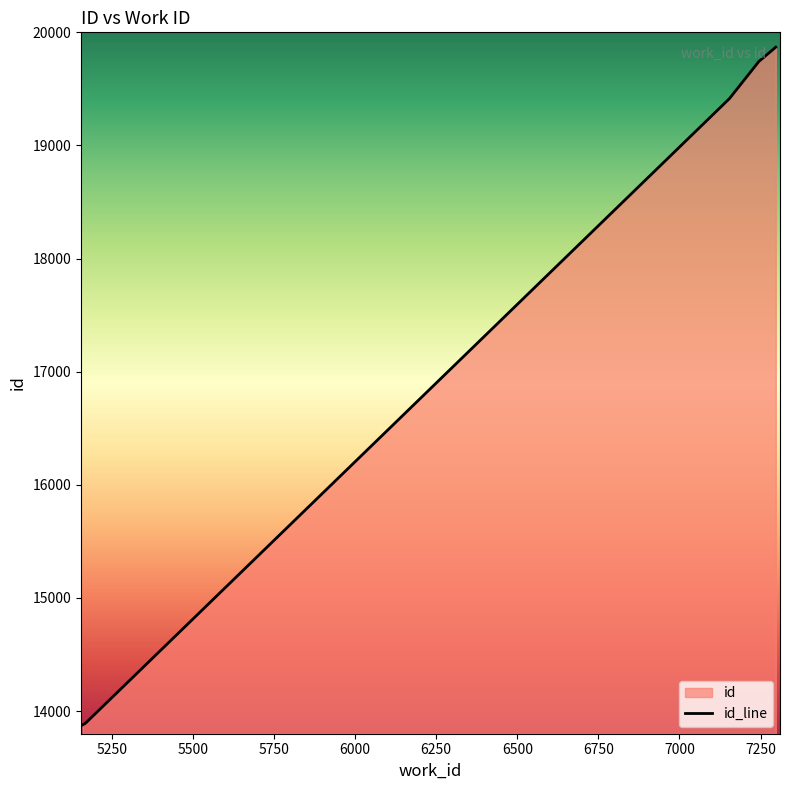

Does the chart have visible grid lines?

No